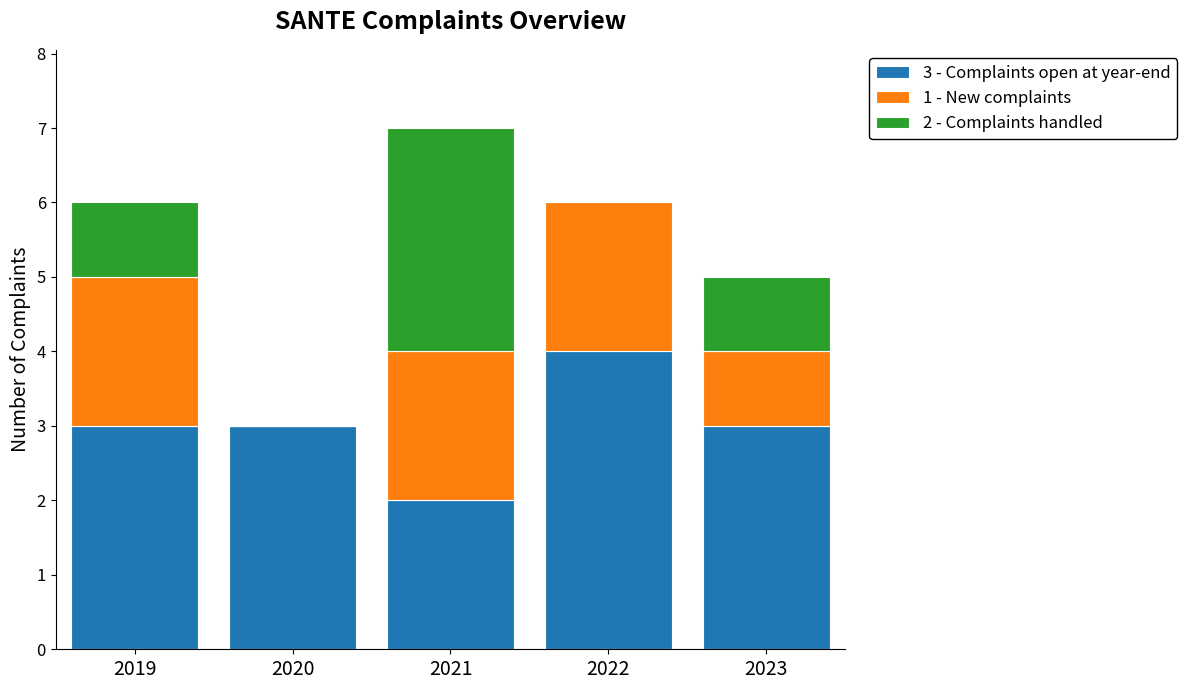

What is the total value across all series at 2019?

6